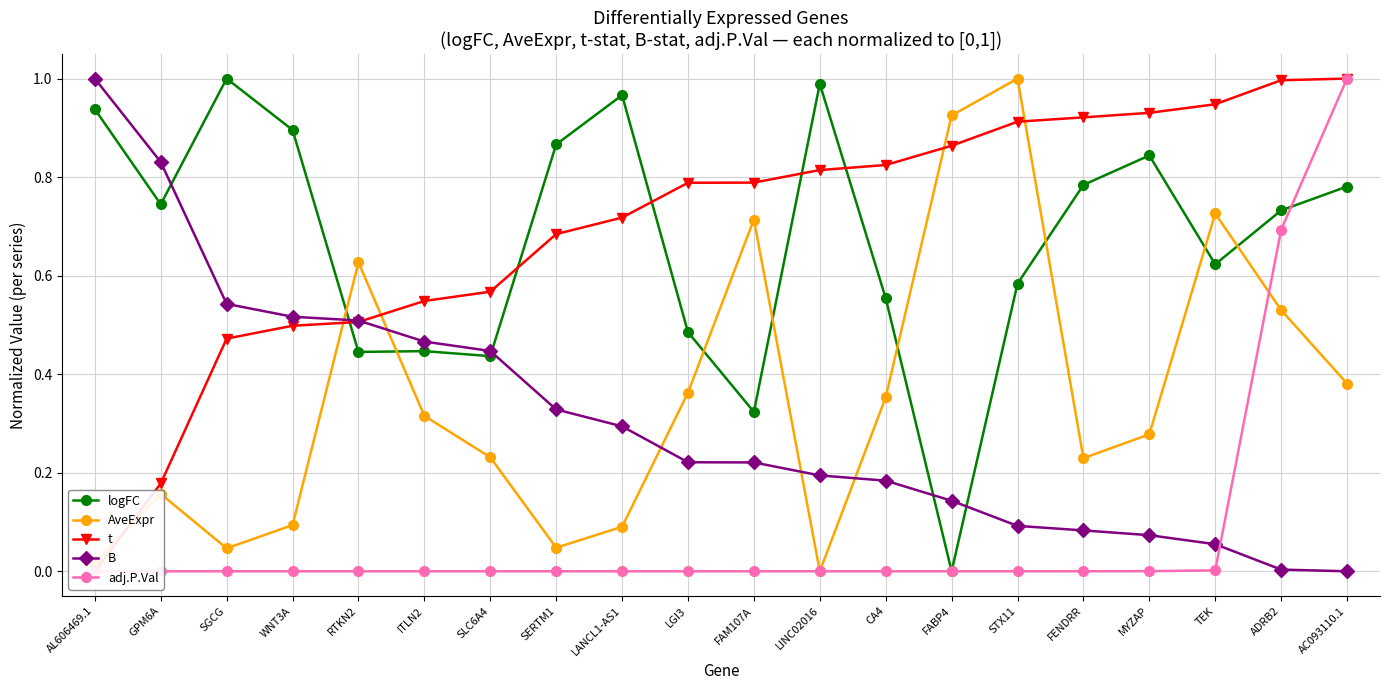

What is the maximum value for logFC?

1.0